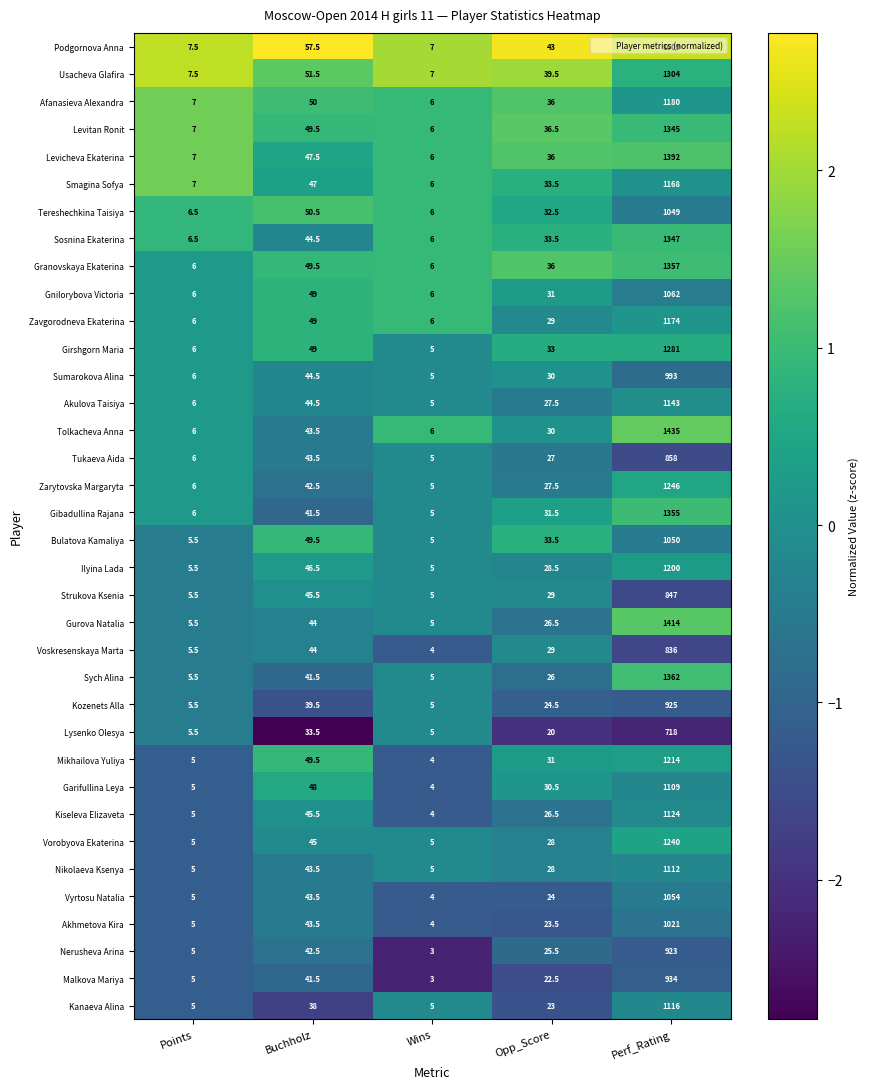

What is the approximate value of Zarytovska Margaryta at Perf_Rating?

1246.0